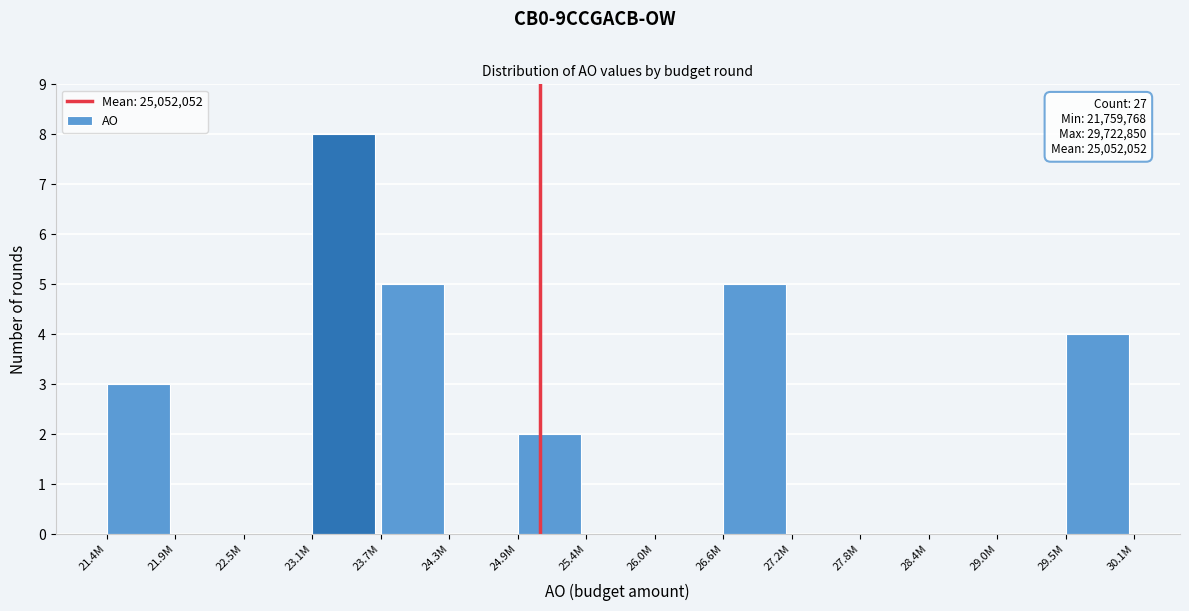

Reading left to right, what are all the values shown in this chart?

21.4M=3	21.9M=0	22.5M=0	23.1M=8	23.7M=5	24.3M=0	24.9M=2	25.4M=0	26.0M=0	26.6M=5	27.2M=0	27.8M=0	28.4M=0	29.0M=0	29.5M=4